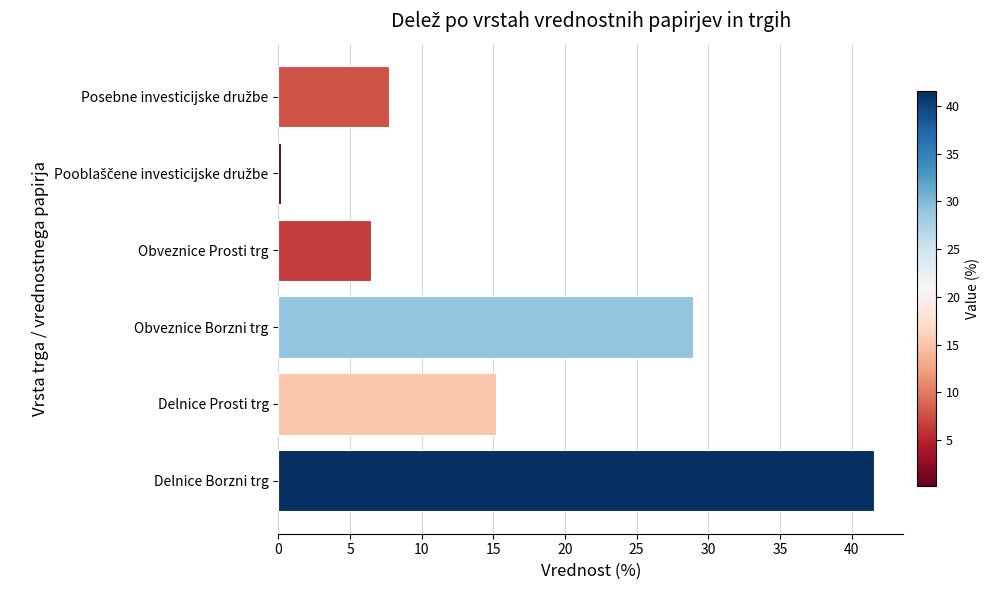

True or false: the data shows 18.0 at Delnice Borzni trg.

False